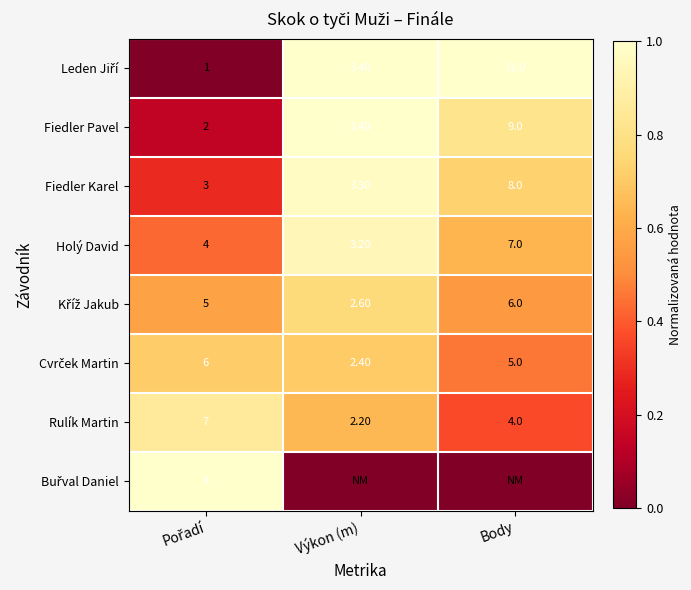

What is the difference between the maximum and minimum values in the Rulík Martin series?

4.8